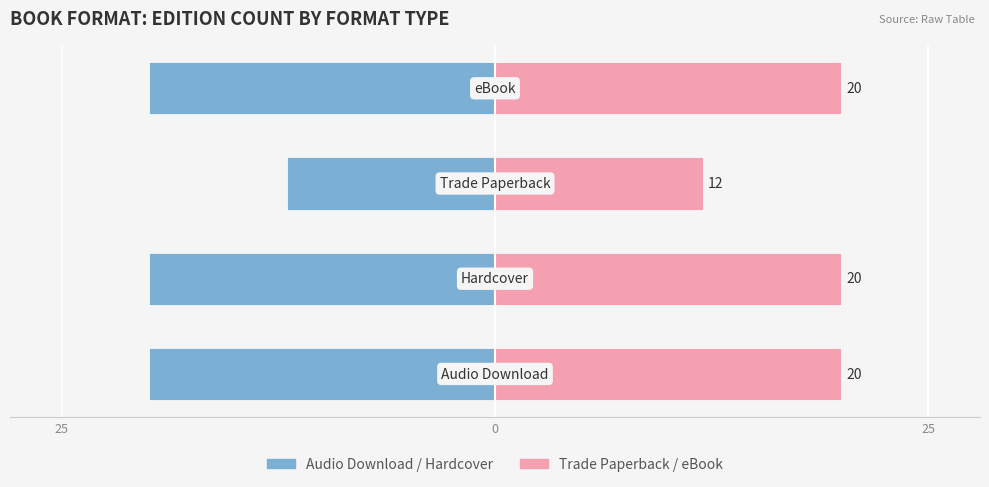

How many distinct data groups are displayed?

2